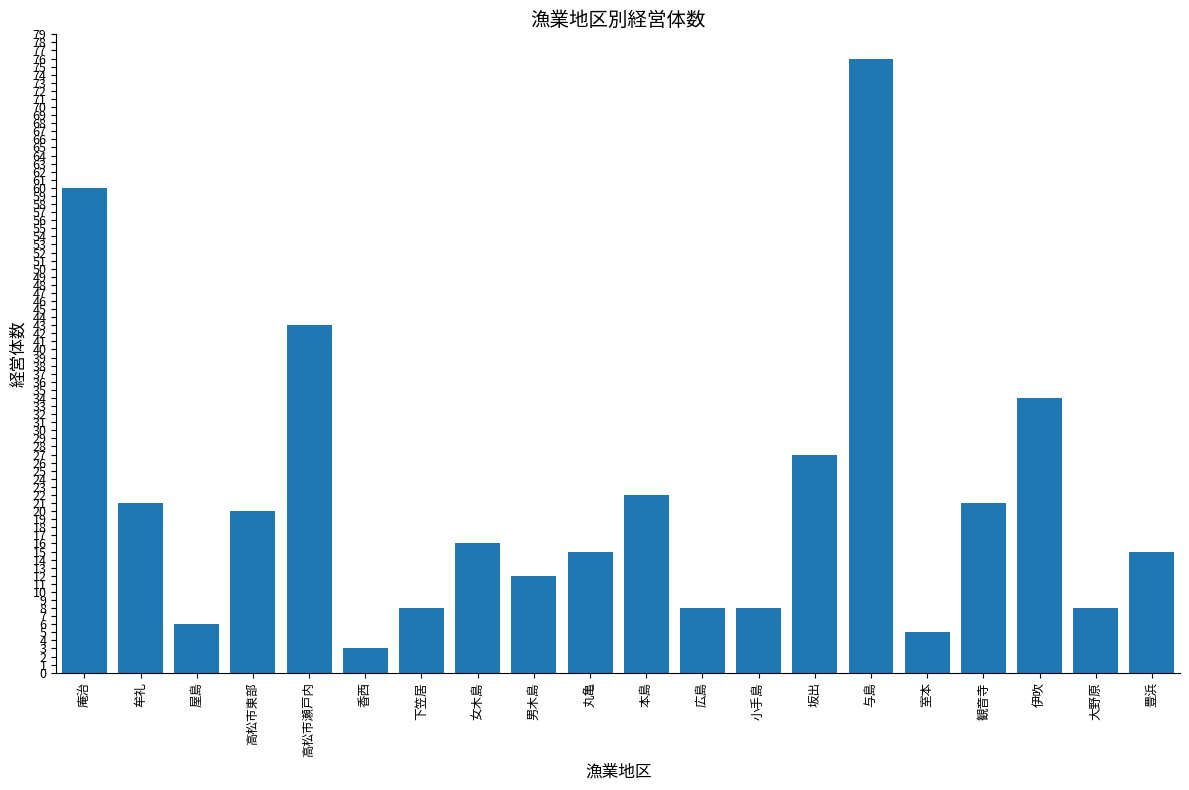

What is the average value?

21